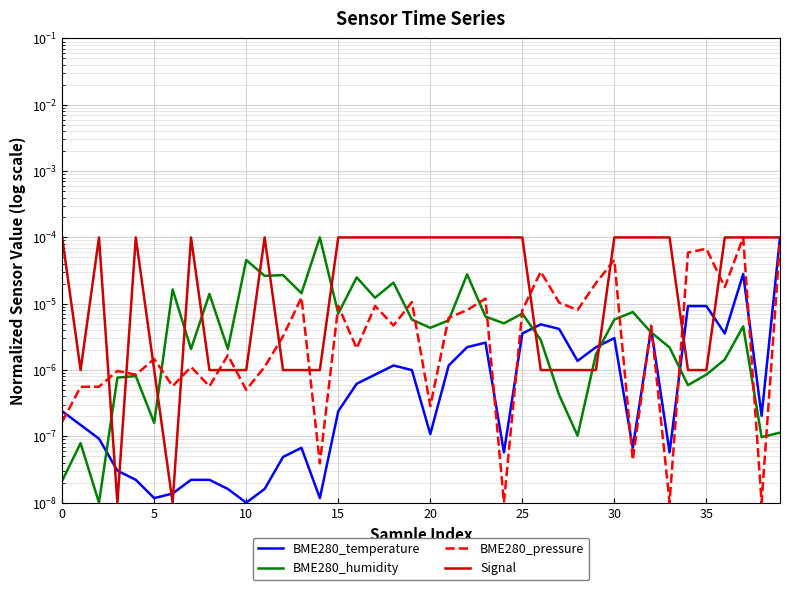

True or false: BME280_pressure has a value of 0.0 at 31.

True